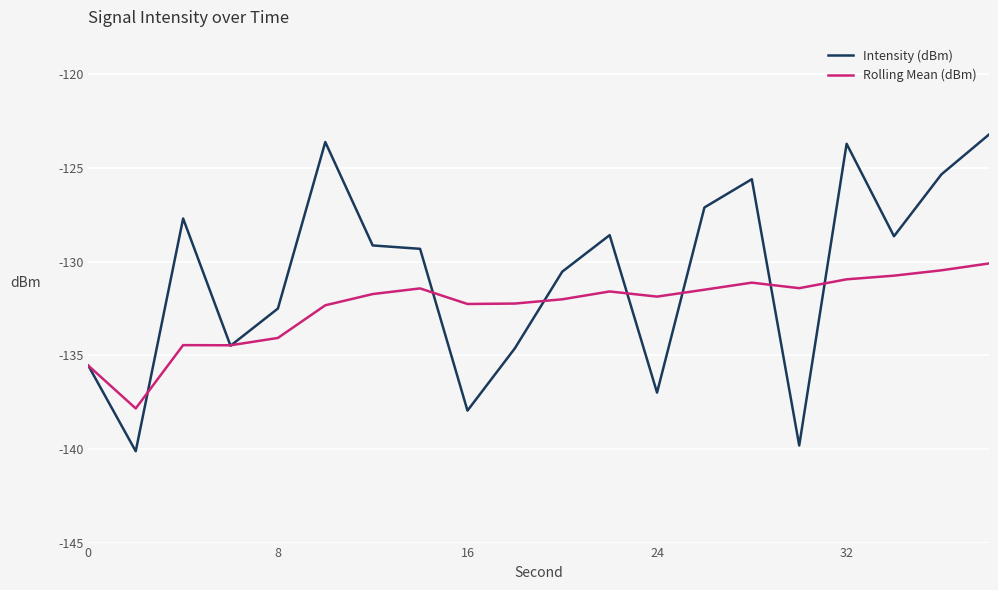

What is the maximum value for Intensity (dBm)?

-123.2